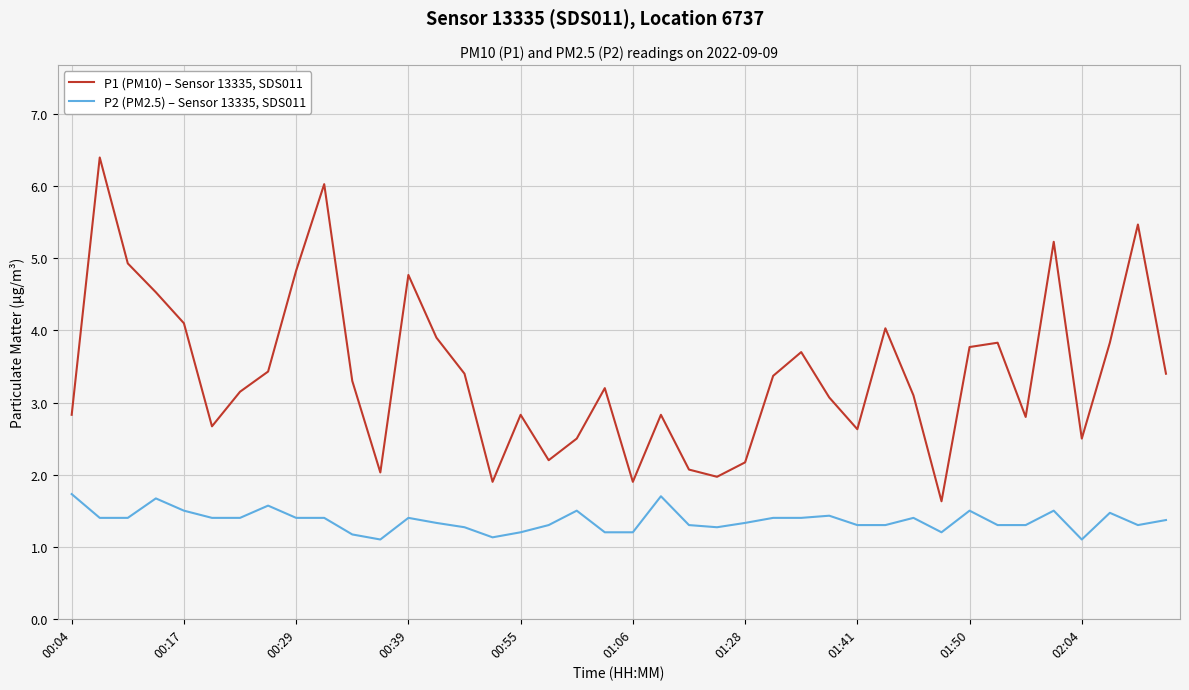

Which series has the widest spread of values?

P1 (PM10) – Sensor 13335, SDS011